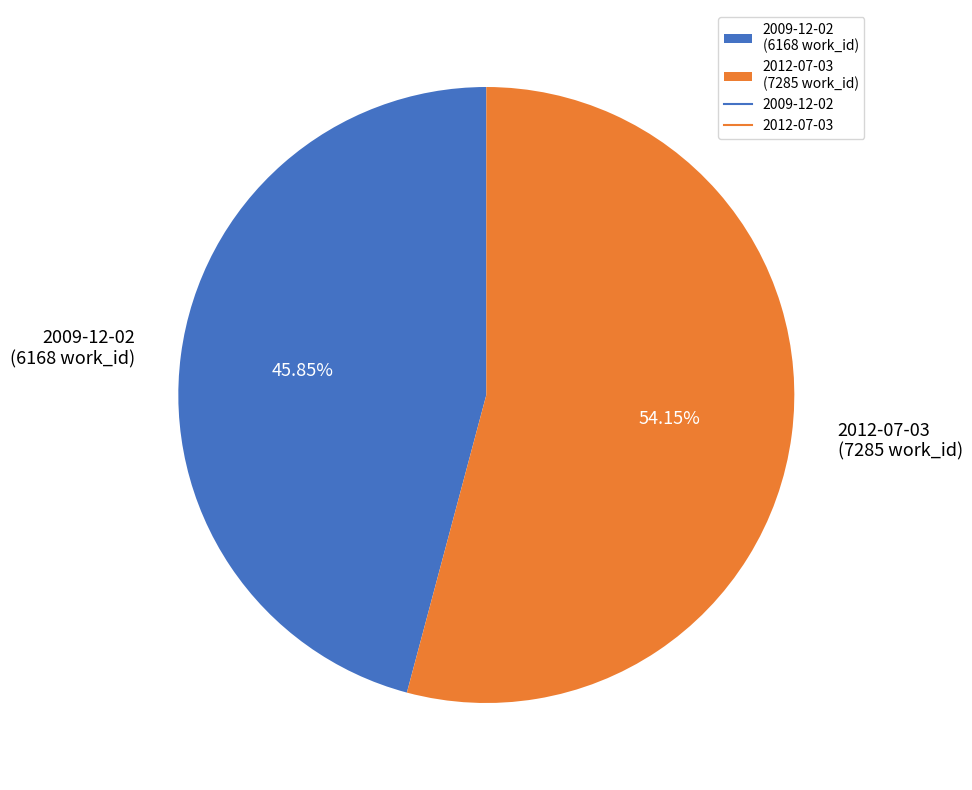

To the nearest percent, what portion does 2009-12-02 represent?

46%